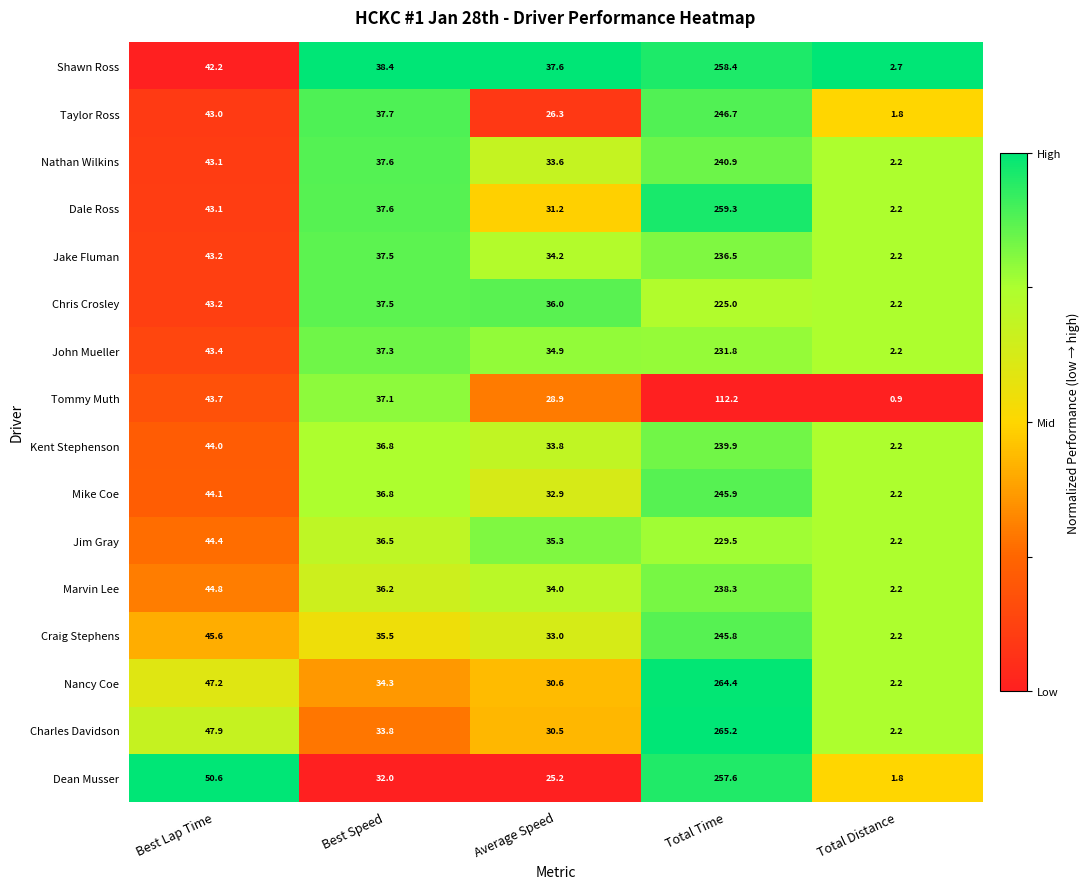

What is the sum of all Craig Stephens values?

362.1